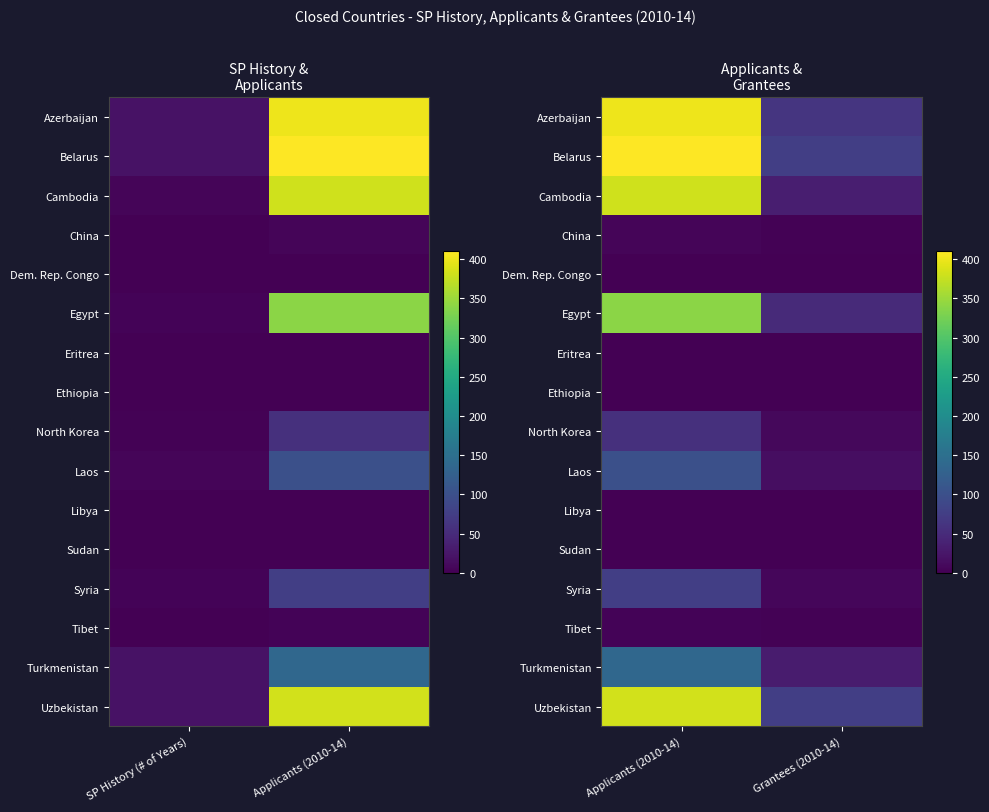

What is the greatest value displayed?

411